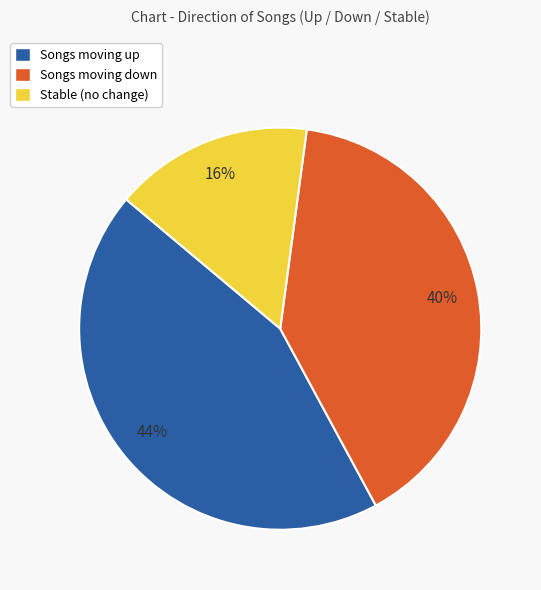

Is the sum of Songs moving down and Stable (no change) greater than half?

Yes